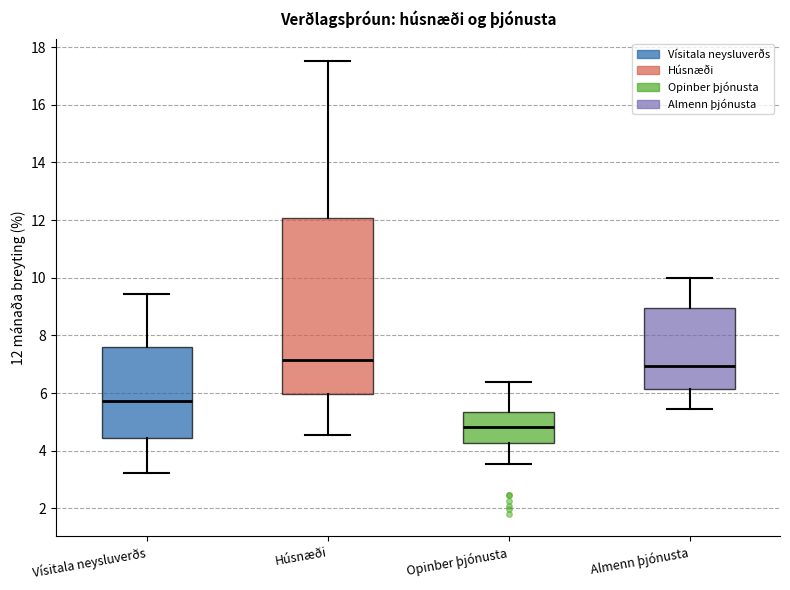

Which box's median line is the lowest?

Opinber þjónusta